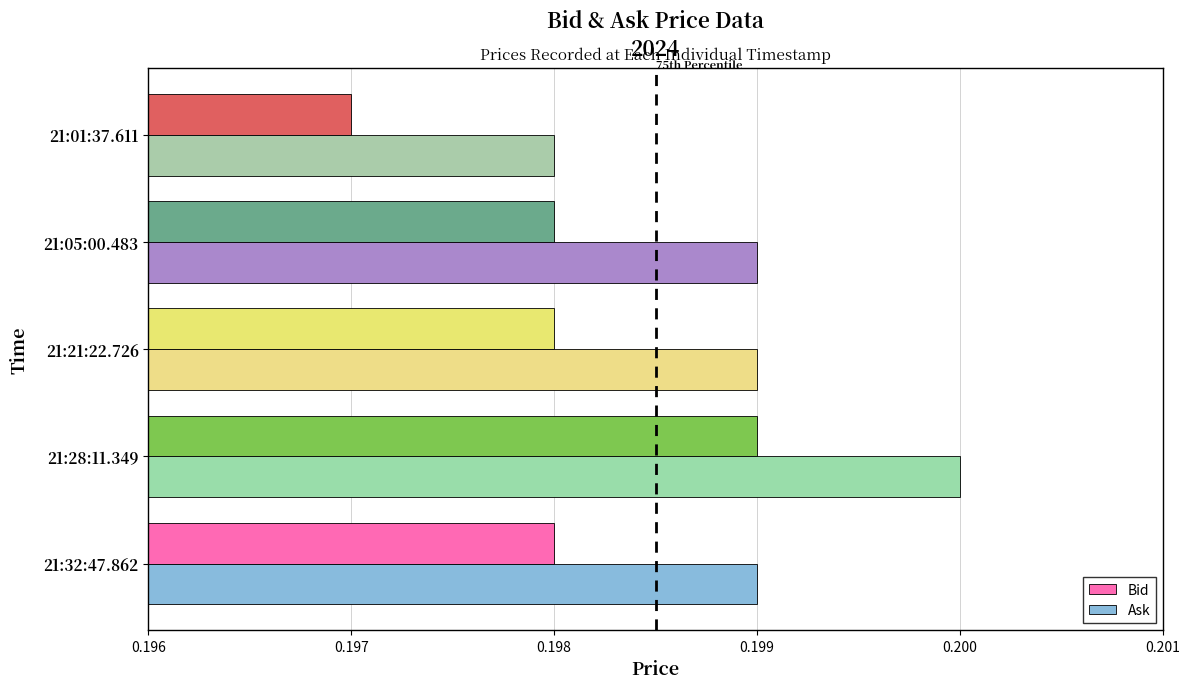

Which series has the largest total across all categories?

Ask